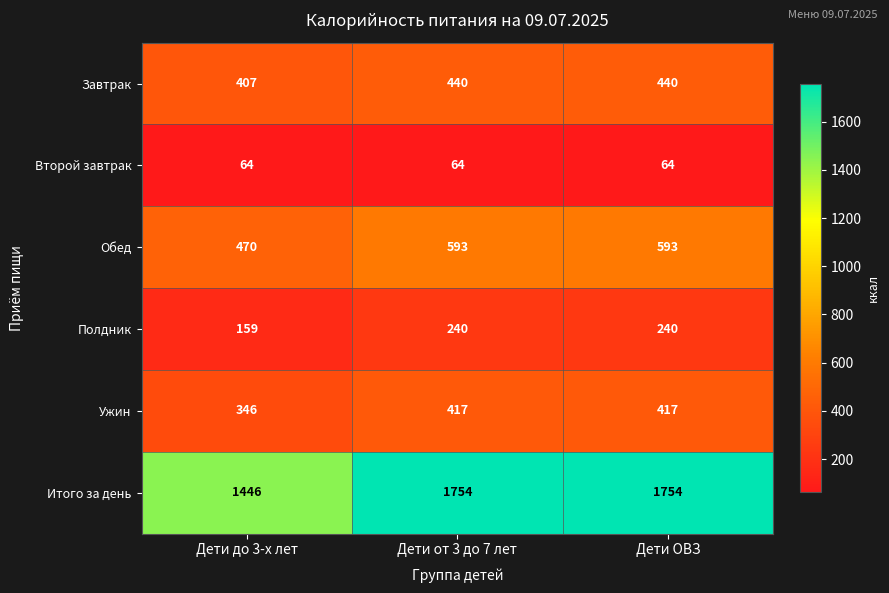

At which label is Полдник closest to 199?

Дети до 3-х лет